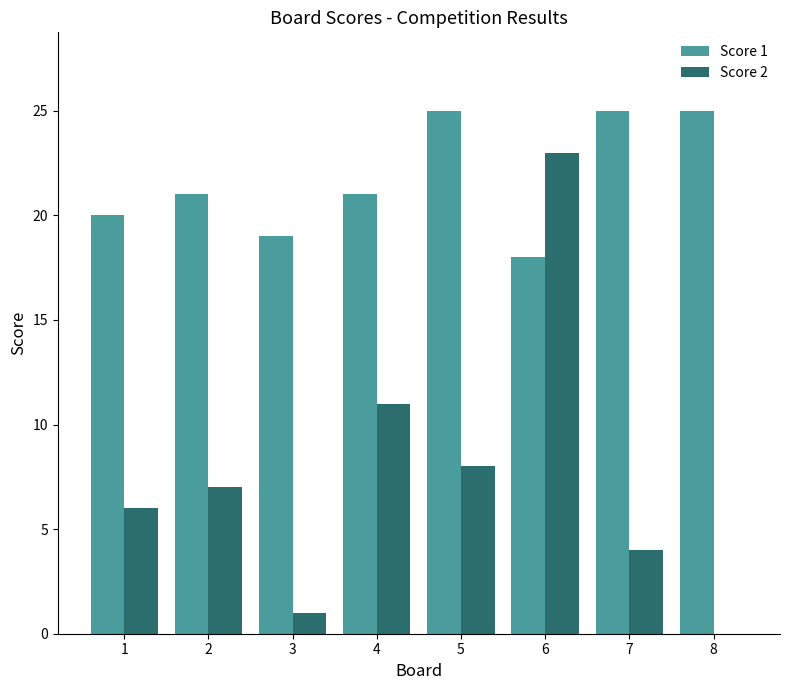

True or false: Score 2 has a value of 8 at 5.

True